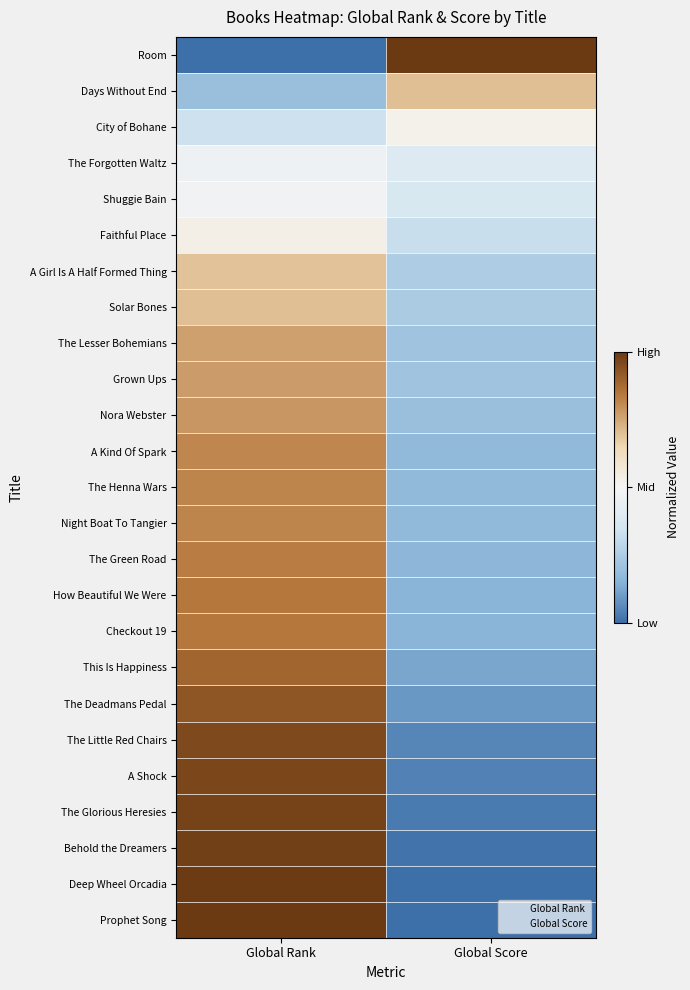

Between Global Rank and Global Score, which is larger?

Global Score